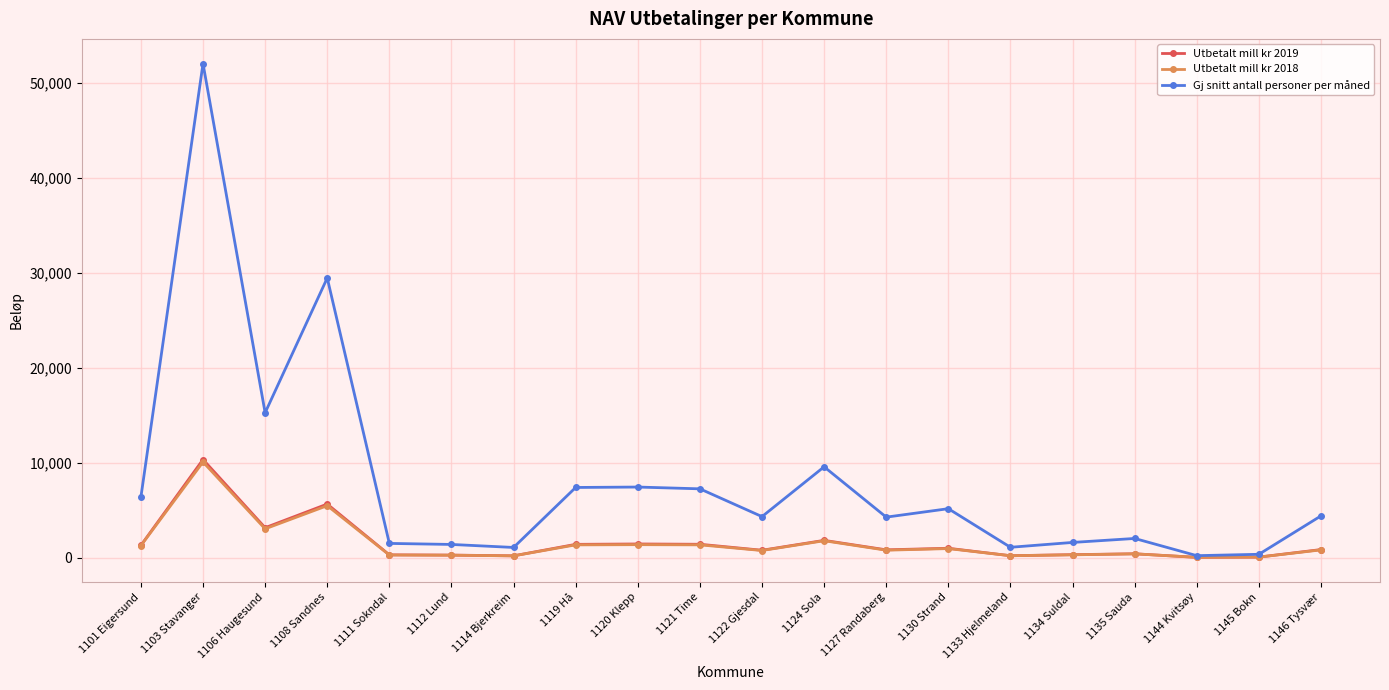

What is the spread (max minus min) of values at 1134 Suldal?

1303.6